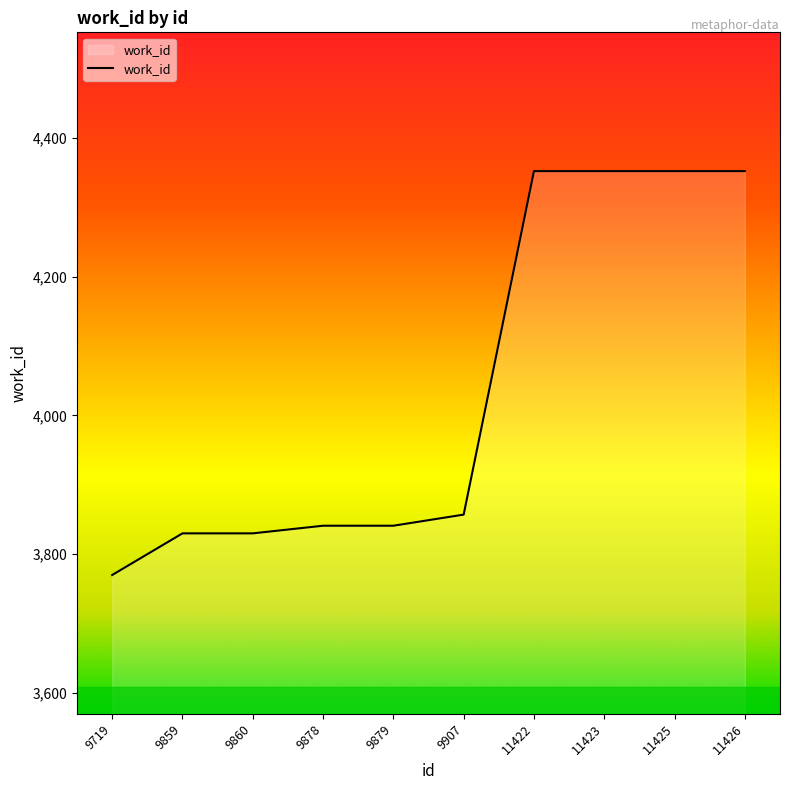

What is the maximum value shown in the chart?

4352